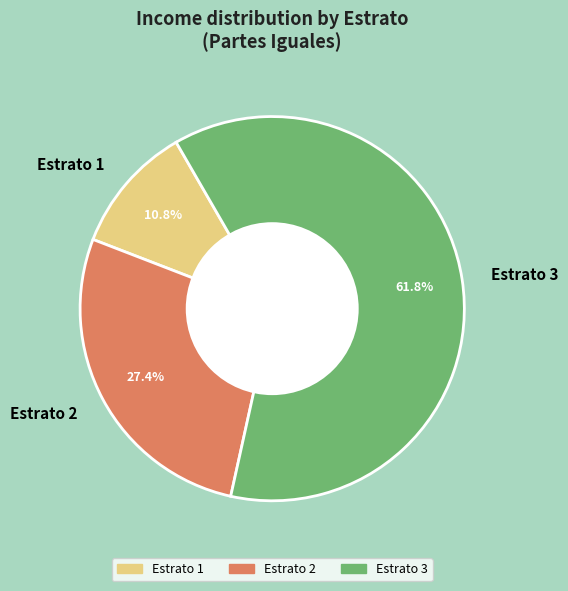

Rank the categories by value from lowest to highest.

Estrato 1, Estrato 2, Estrato 3